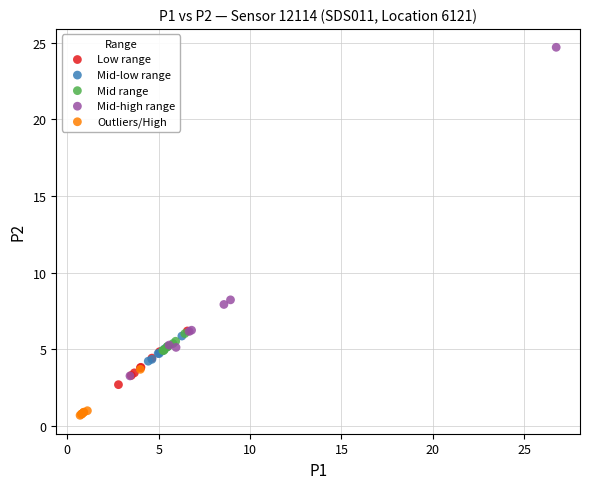

Which series reaches the maximum Y coordinate?

Mid-high range